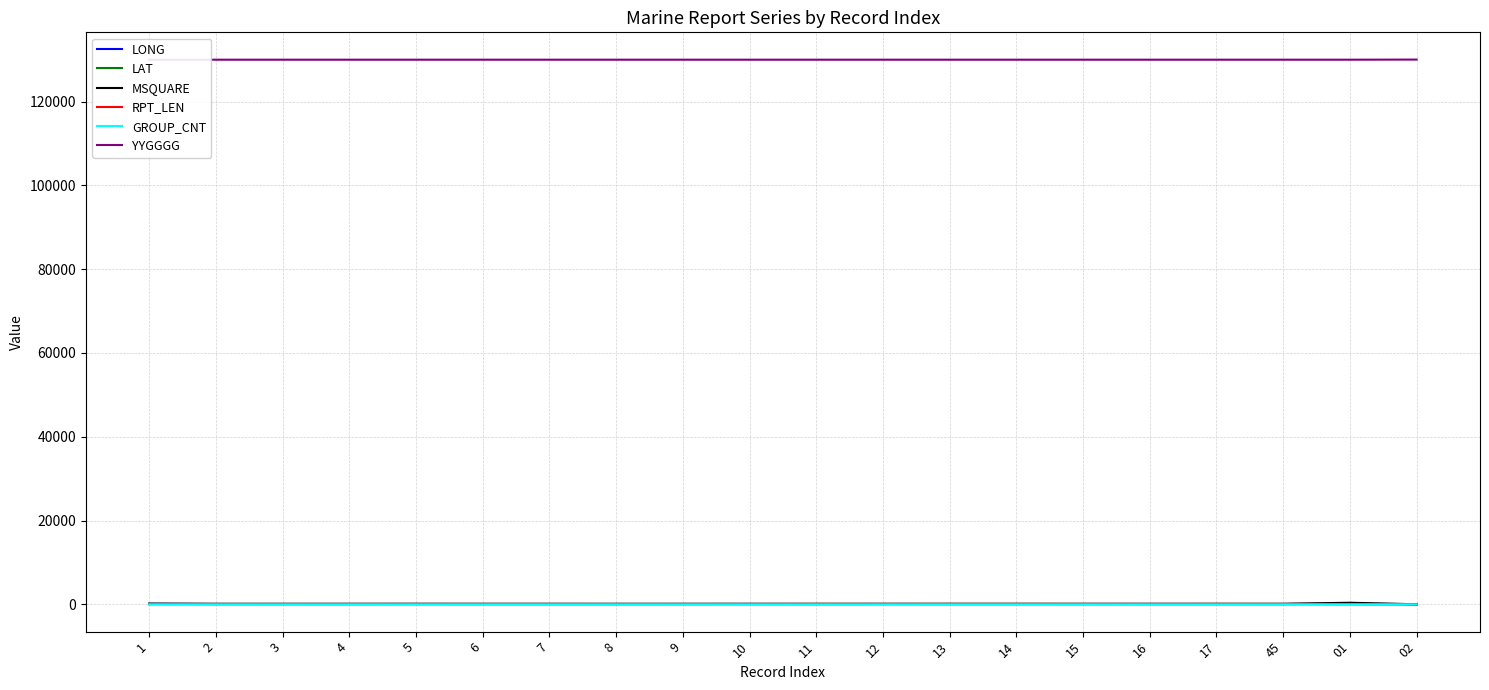

True or false: GROUP_CNT and LONG intersect in this chart.

False